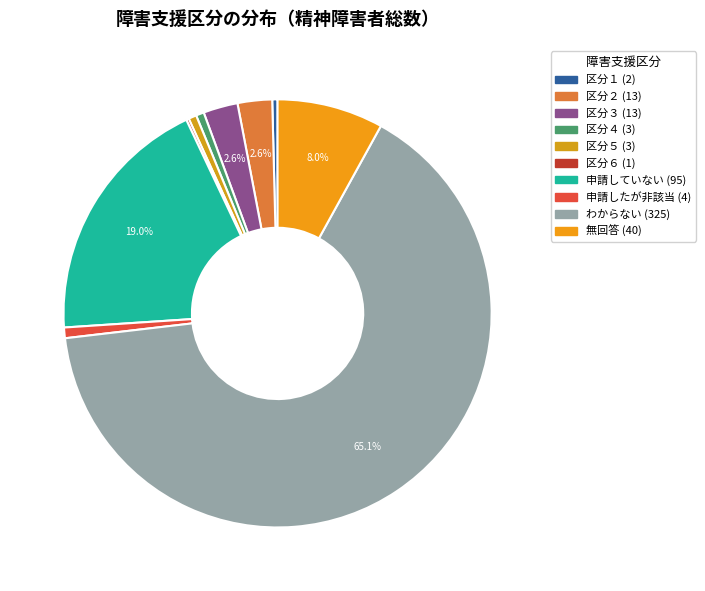

Does 区分２ represent more than half of the total?

No